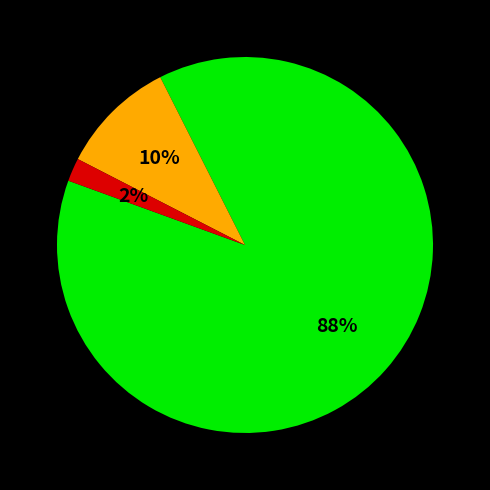

Is there a majority slice in this chart?

Yes